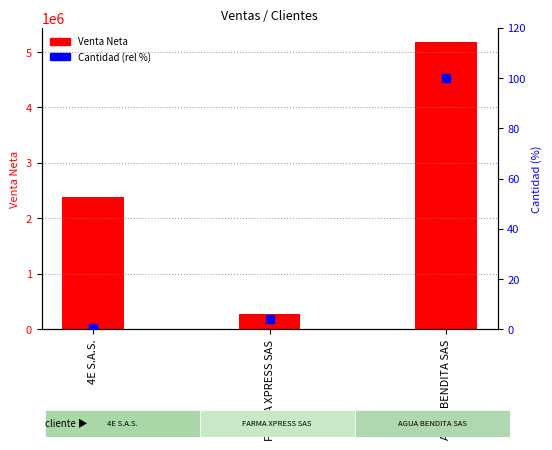

At how many categories does at least one series exceed 2800667?

1